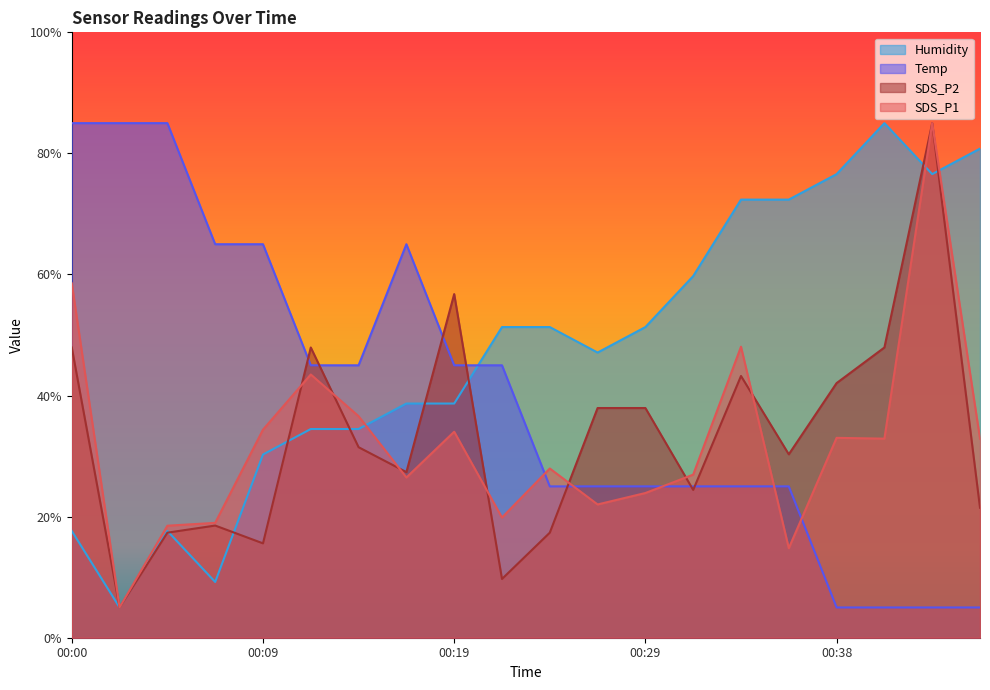

Rank the series at 00:17 from lowest to highest value.

SDS_P1, SDS_P2, Humidity, Temp